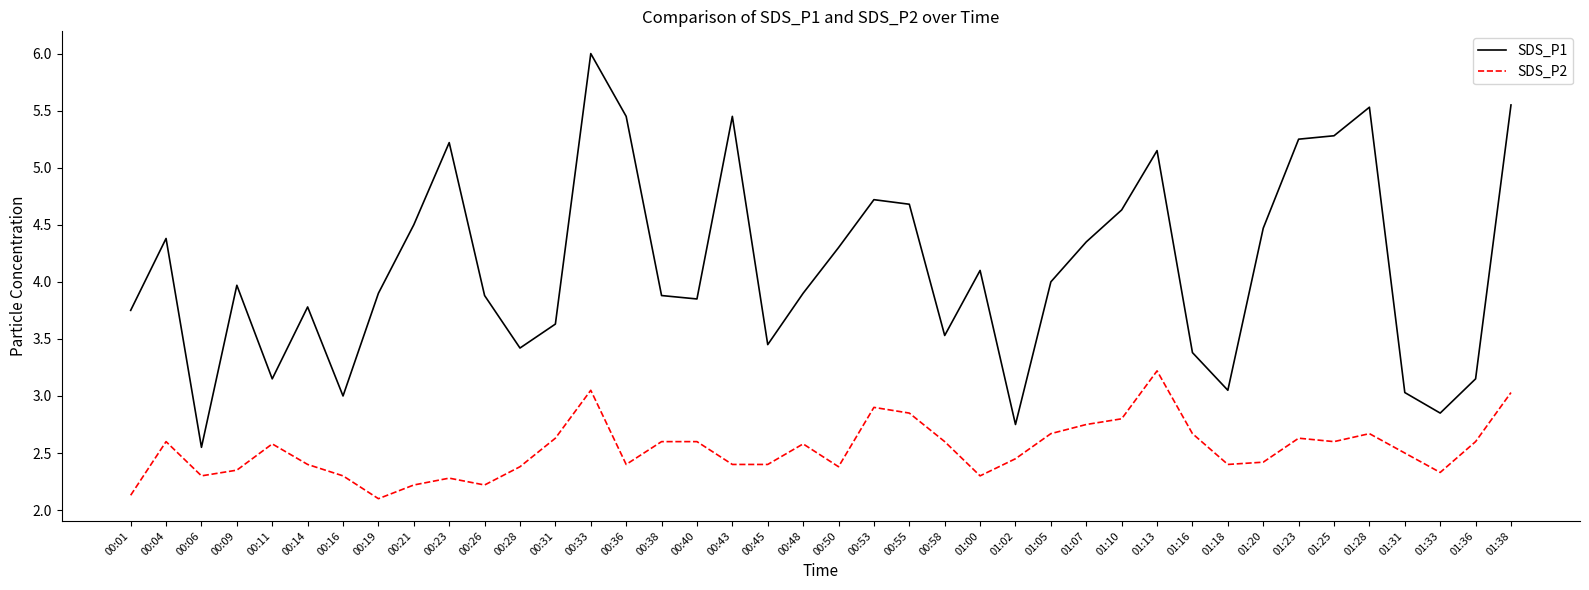

What is the maximum value shown in the chart?

6.0